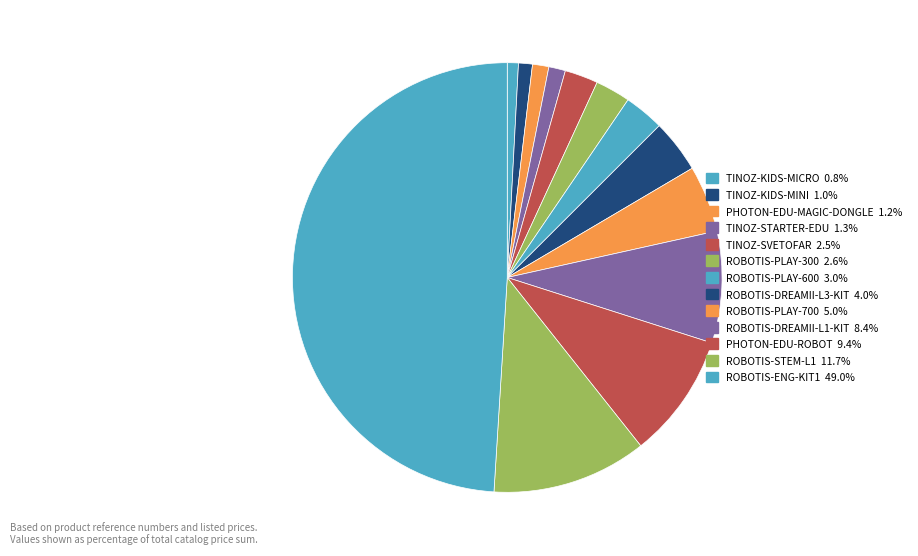

Count the number of slices in the pie.

13